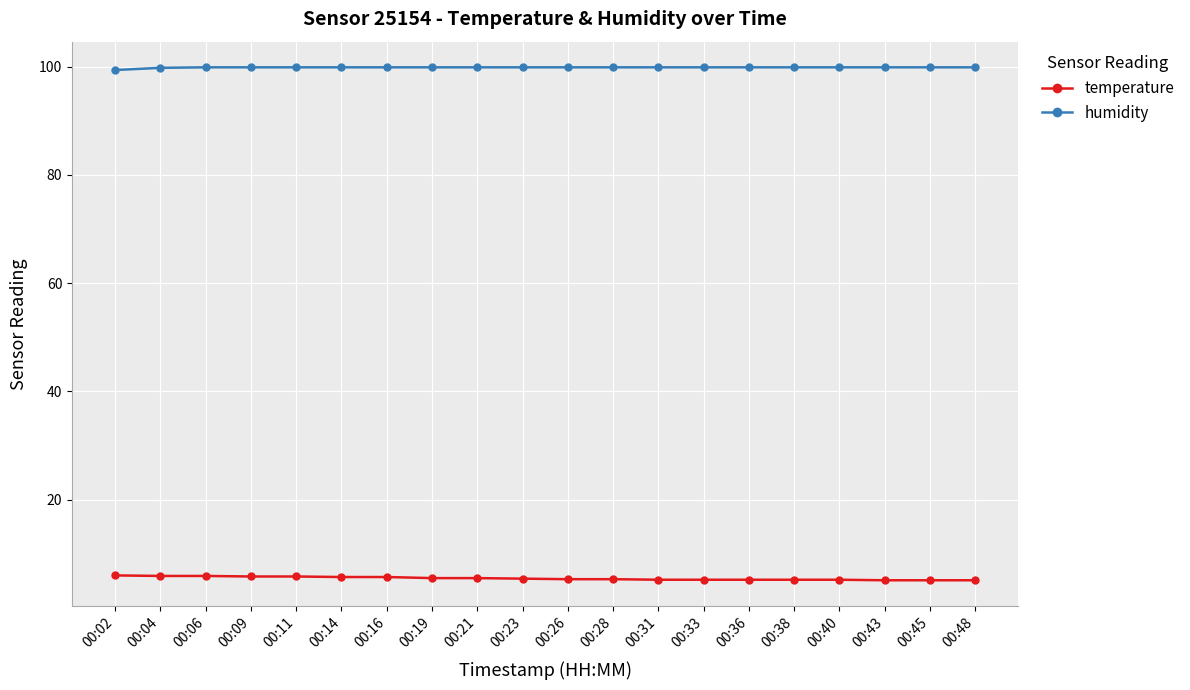

What is the spread (max minus min) of values at 00:23?

94.5